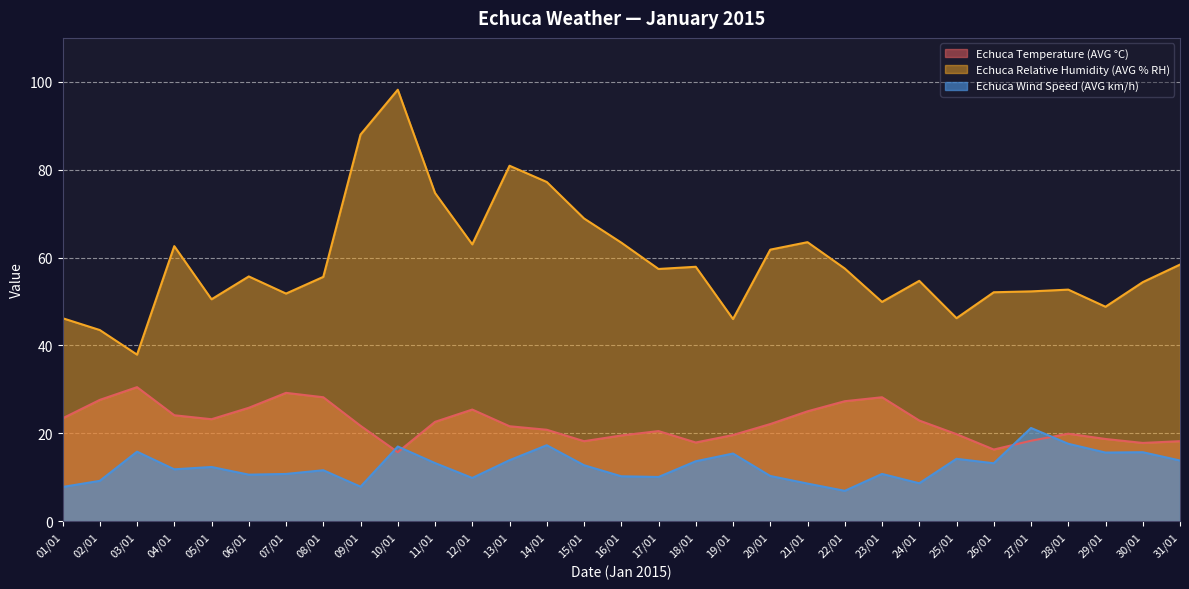

What is the difference between the Echuca Relative Humidity (AVG % RH) values at 05/01 and 20/01?

11.3